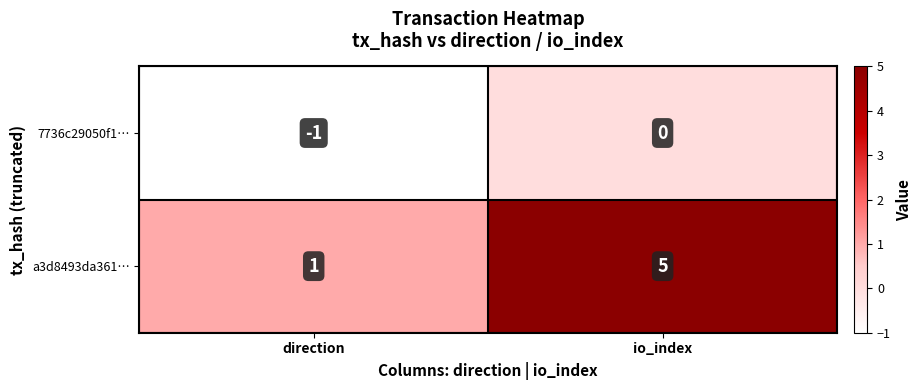

Is it true that a3d8493da361… equals 5 at io_index?

True